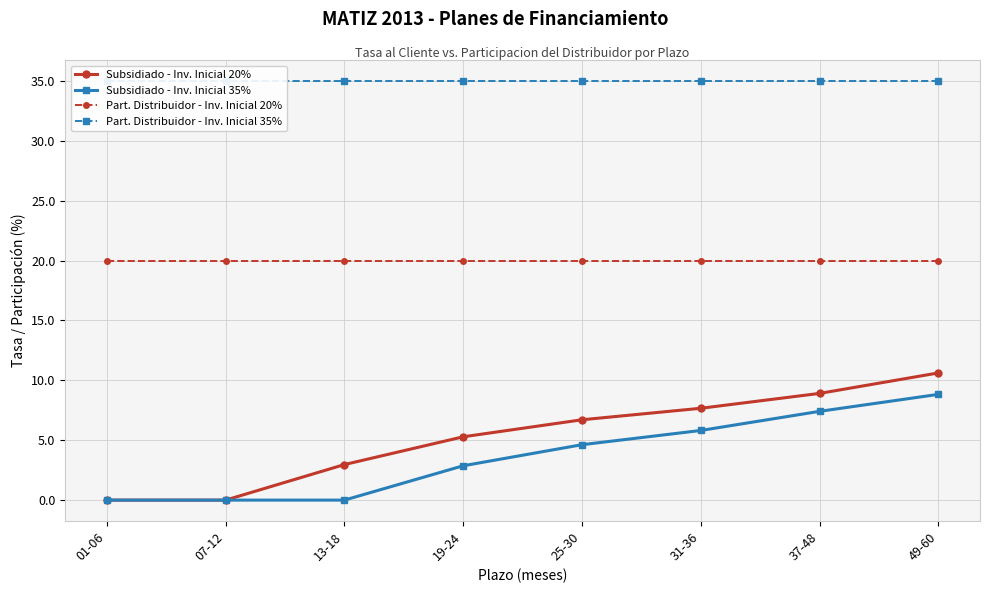

True or false: Subsidiado - Inv. Inicial 35% and Subsidiado - Inv. Inicial 20% intersect in this chart.

False